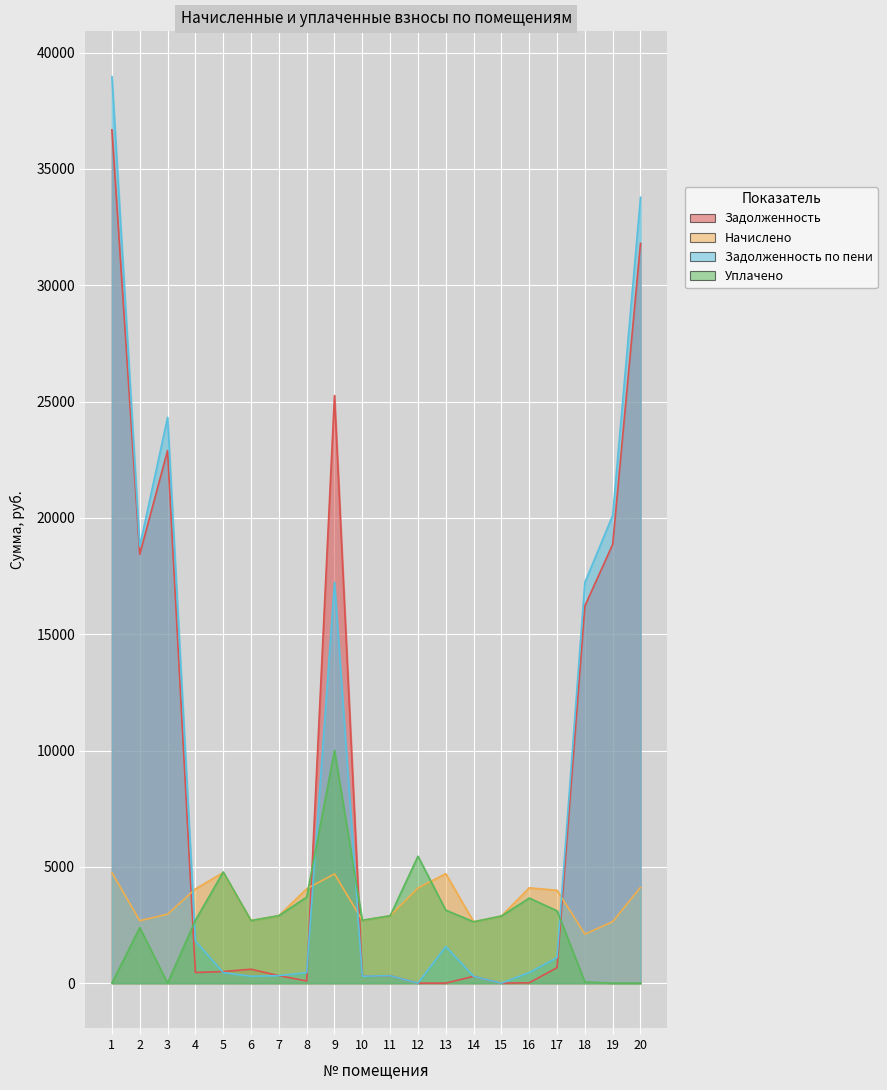

What is the total value across all series at 19?

41616.3